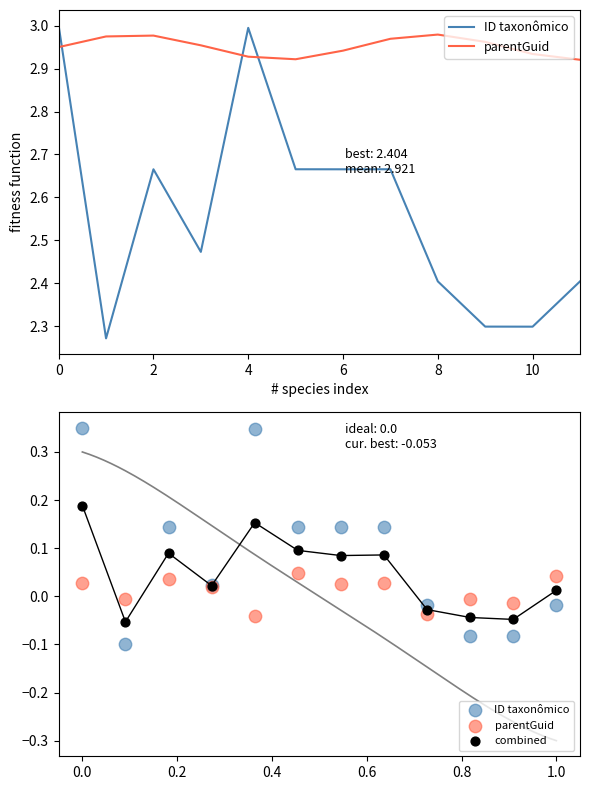

What is the total value across all series at 0?

0.6